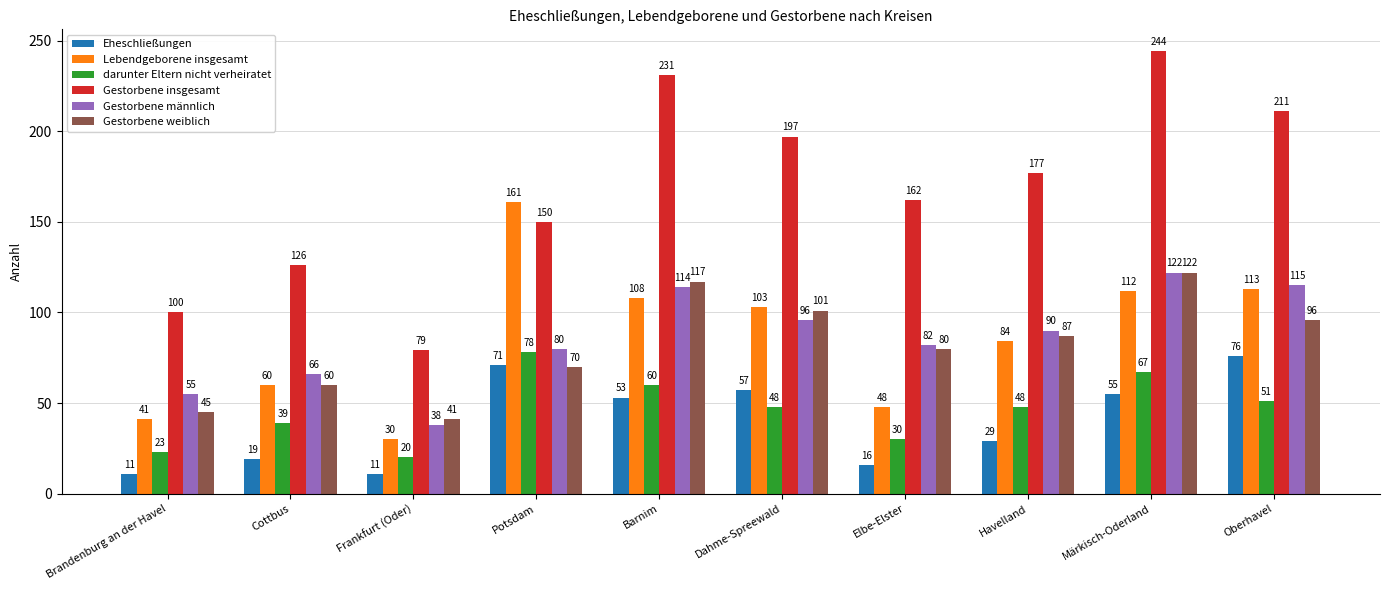

At Brandenburg an der Havel, list the series in order from largest to smallest.

Gestorbene insgesamt, Gestorbene männlich, Gestorbene weiblich, Lebendgeborene insgesamt, darunter Eltern nicht verheiratet, Eheschließungen